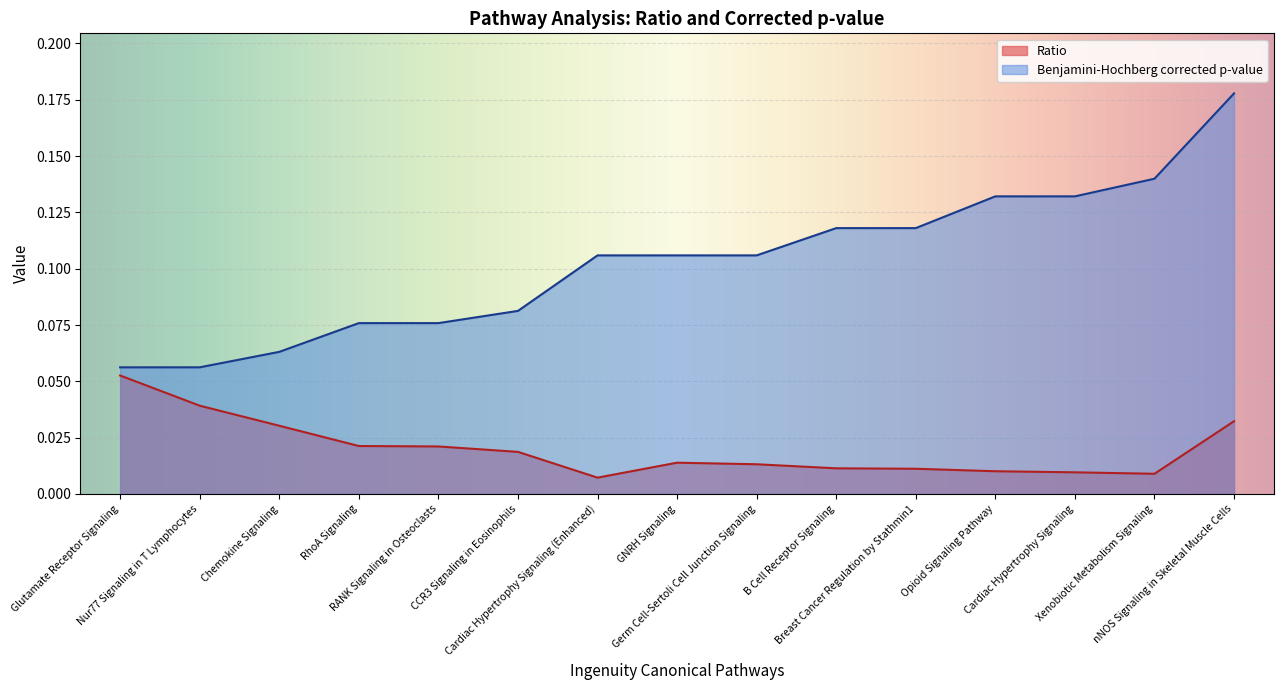

In Ratio, how many points are lower than both neighbors (excluding endpoints)?

2